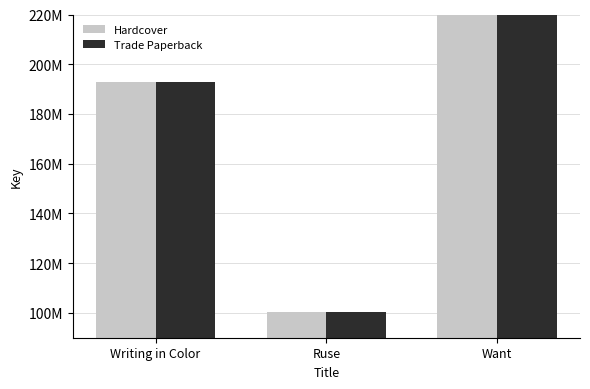

The value of Trade Paperback at Want is 1074224702. True or false?

False